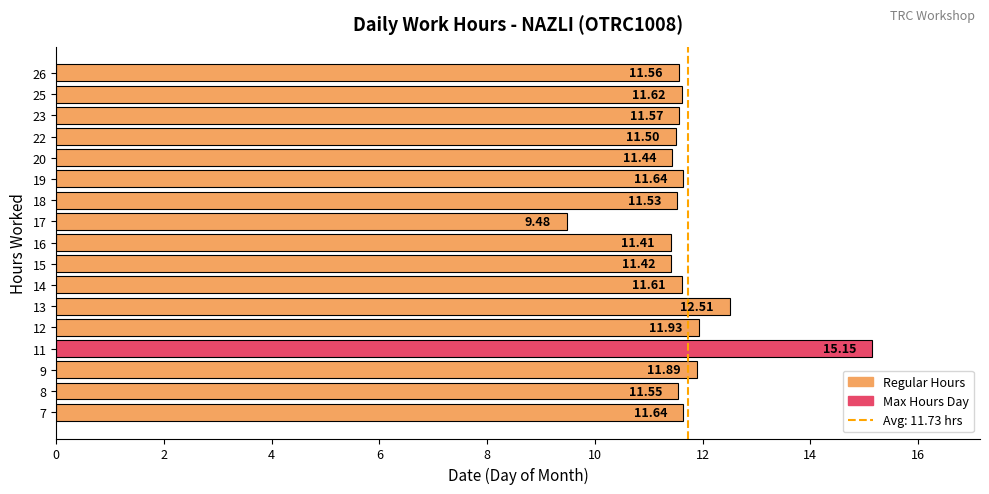

Which has a higher value, 13 or 9?

13